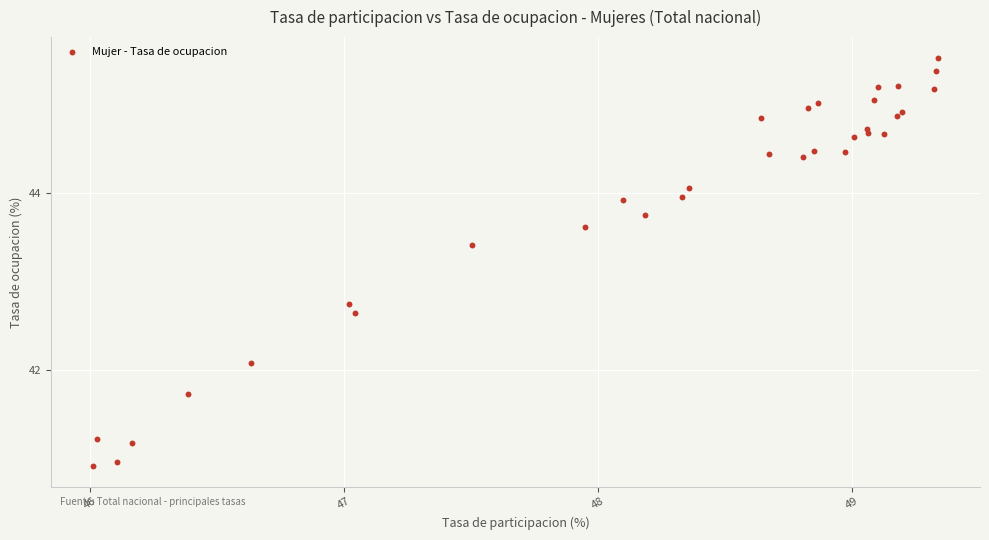

What Y value in the scatter plot is closest to 43?

42.7